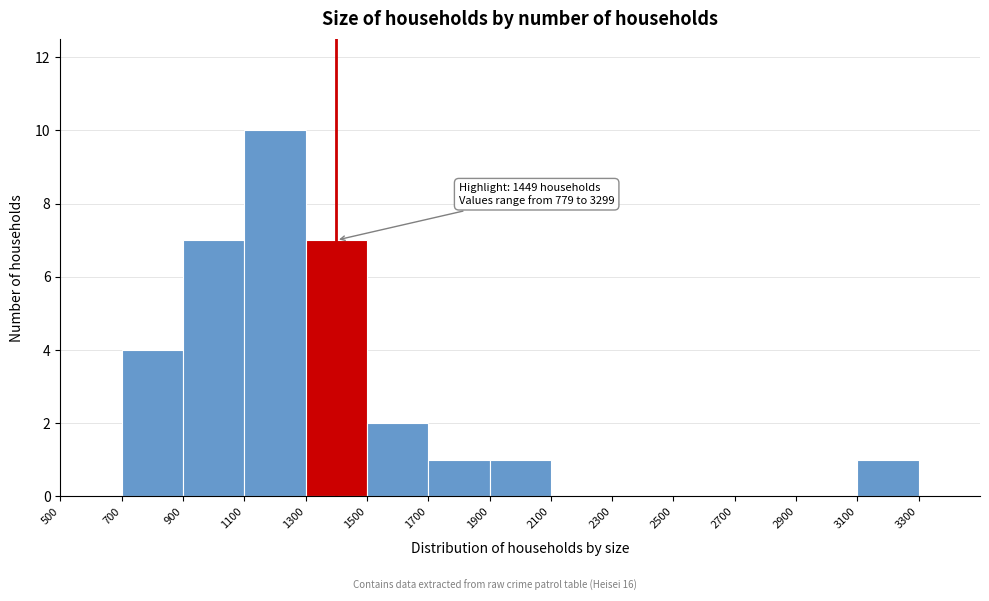

Which range on the x-axis has the tallest bar?

1100 to 1300